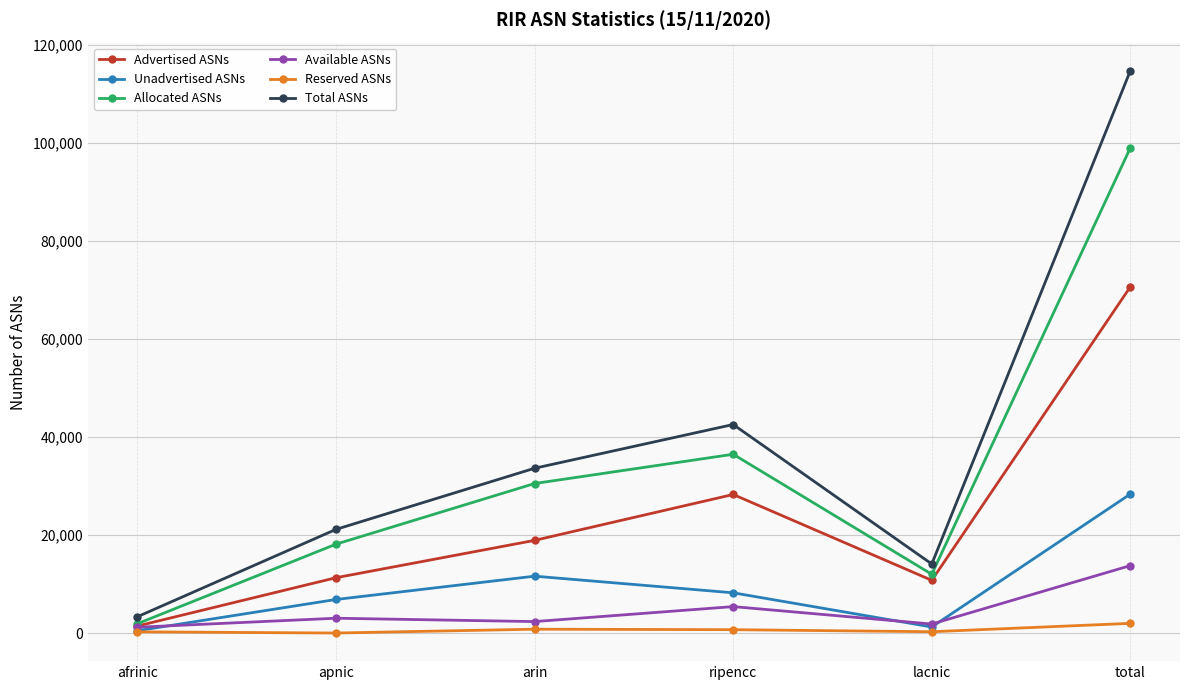

How many data points in Total ASNs are less than 33608?

3